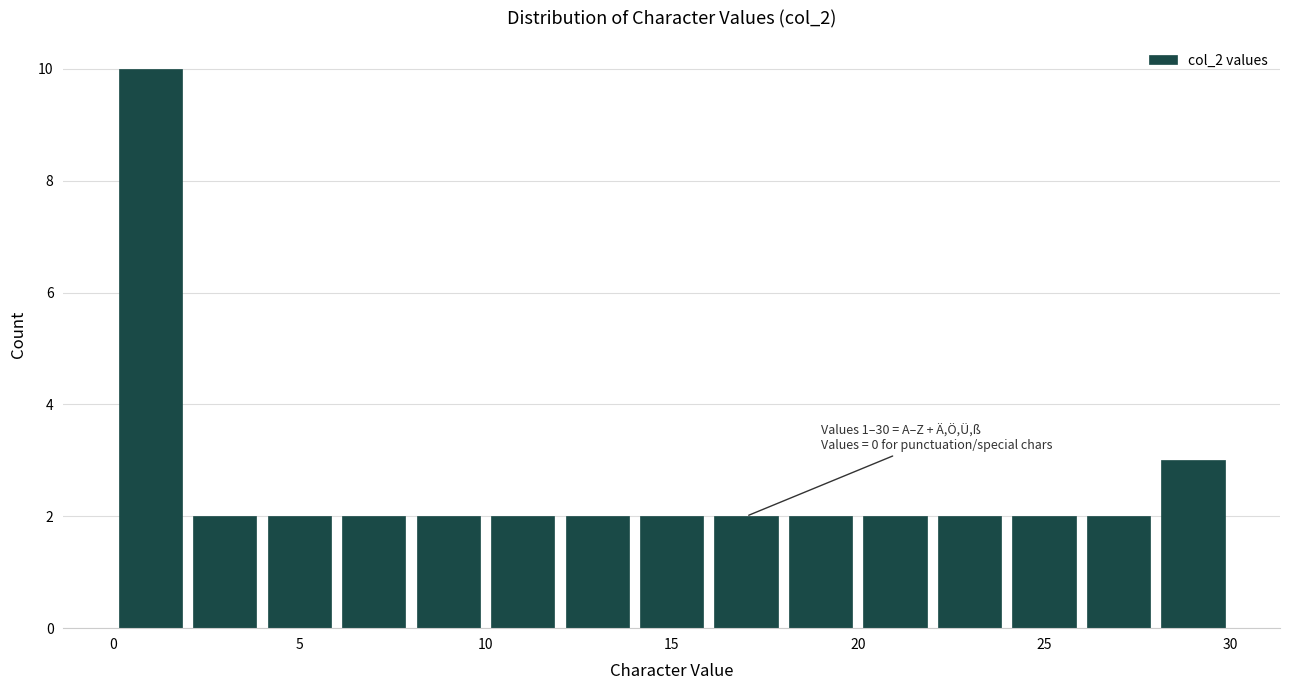

Which range on the x-axis has the tallest bar?

0 to 2